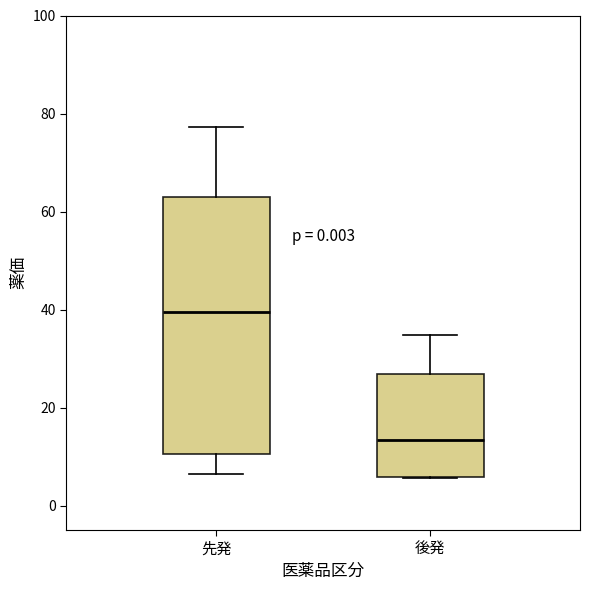

Where is the upper edge of the box for 後発 on the y-axis? The values are not printed on the chart, so give them approximately, as read against the axis.

26